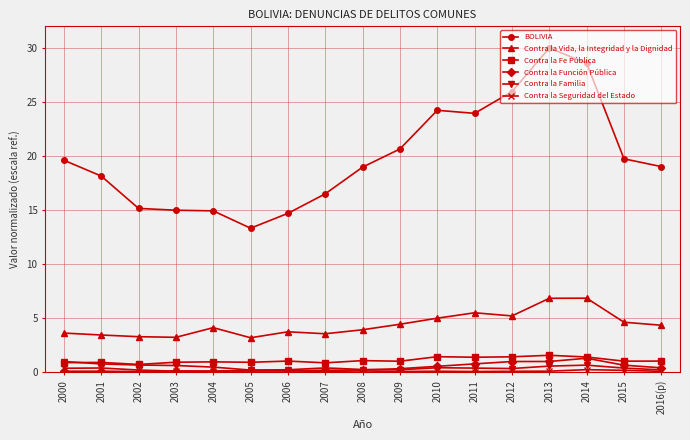

At how many categories does at least one series exceed 17?

11